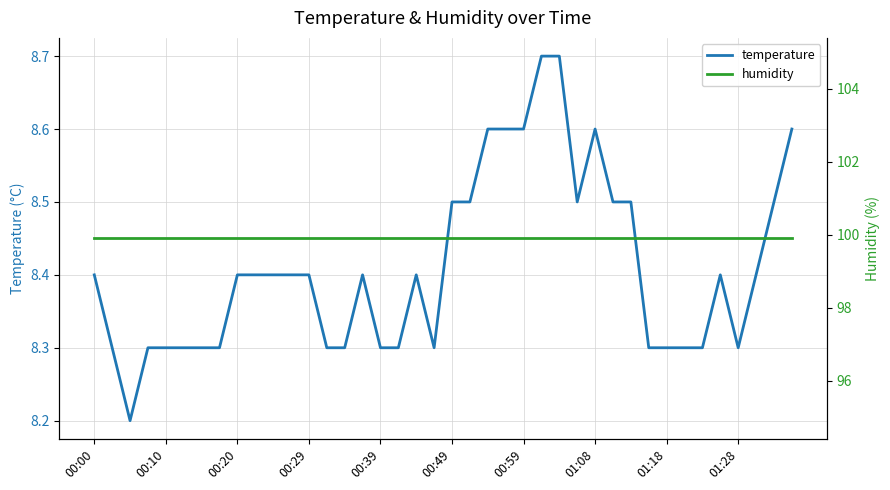

What are all the series names shown in the legend?

temperature, humidity